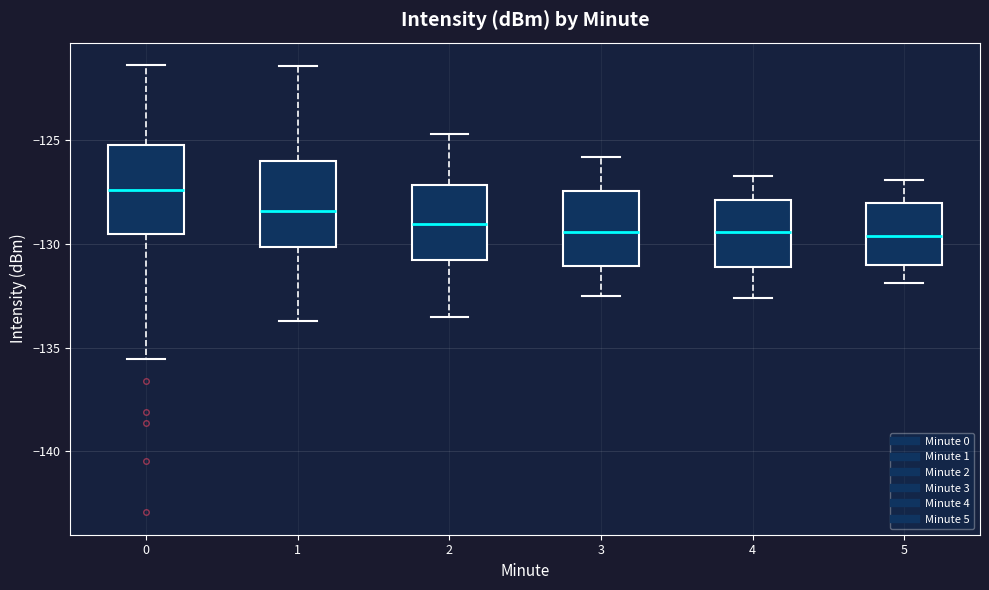

Reading left to right, transcribe this box plot: for each box, give where its median line is, the range the box spans, and where its two whiskers end, as read against the y-axis. The values are not printed on the chart, so give them approximately, as read against the axis.

0: median -127.5, box -129.5 to -125.0, whiskers -135.5 to -121.5
1: median -128.5, box -130.0 to -126.0, whiskers -133.5 to -121.5
2: median -129.0, box -130.5 to -127.0, whiskers -133.5 to -124.5
3: median -129.5, box -131.0 to -127.5, whiskers -132.5 to -126.0
4: median -129.5, box -131.0 to -128.0, whiskers -132.5 to -126.5
5: median -129.5, box -131.0 to -128.0, whiskers -132.0 to -127.0